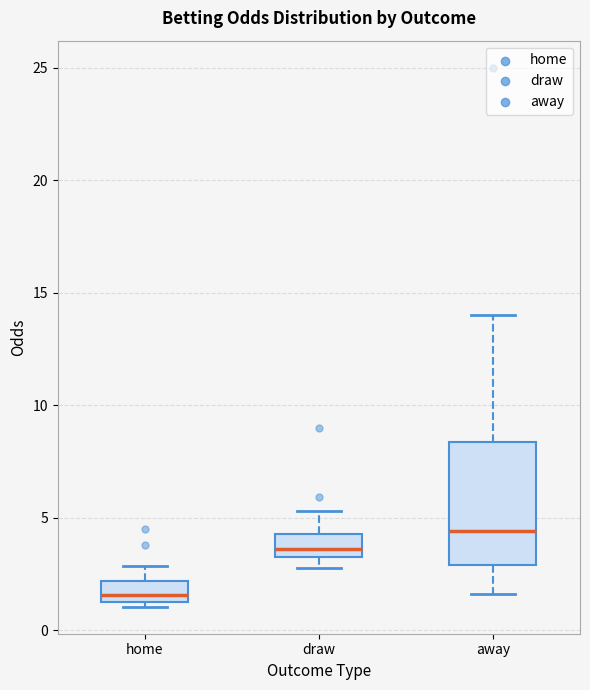

Which box has the highest median line?

away